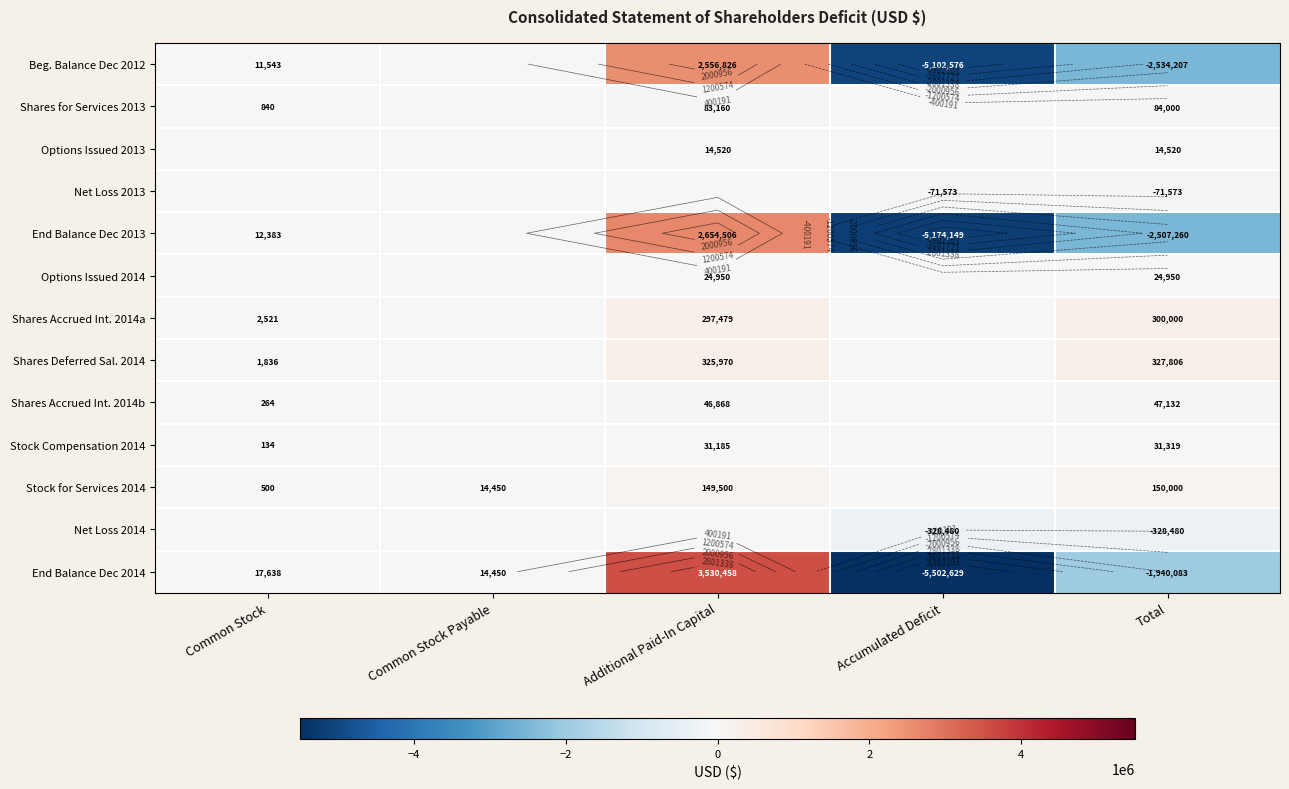

Rank the series by their maximum value, from highest to lowest.

End Balance Dec 2014, End Balance Dec 2013, Beg. Balance Dec 2012, Shares Deferred Sal. 2014, Shares Accrued Int. 2014a, Stock for Services 2014, Shares for Services 2013, Shares Accrued Int. 2014b, Stock Compensation 2014, Options Issued 2014, Options Issued 2013, Net Loss 2013, Net Loss 2014